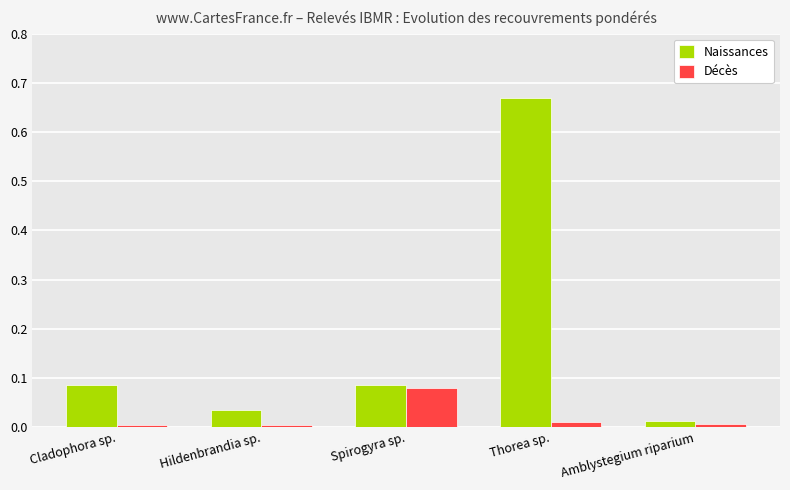

At which category does the chart reach its peak across all series?

Thorea sp.